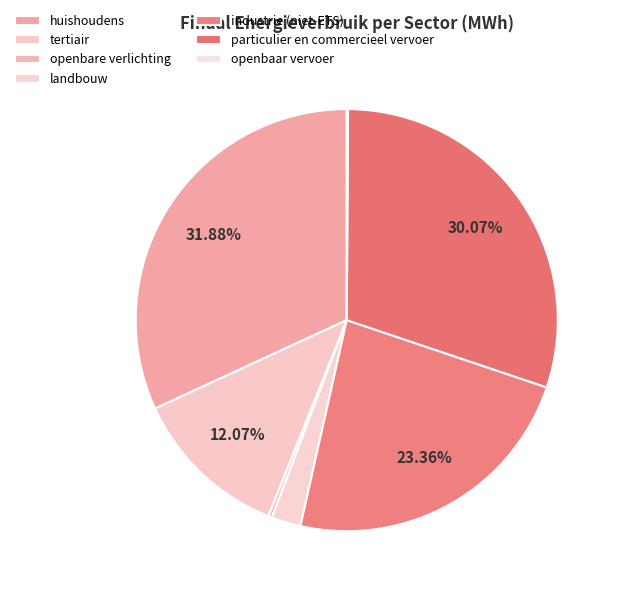

Rank the categories by value from lowest to highest.

openbaar vervoer, openbare verlichting, landbouw, tertiair, industrie (niet-ETS), particulier en commercieel vervoer, huishoudens